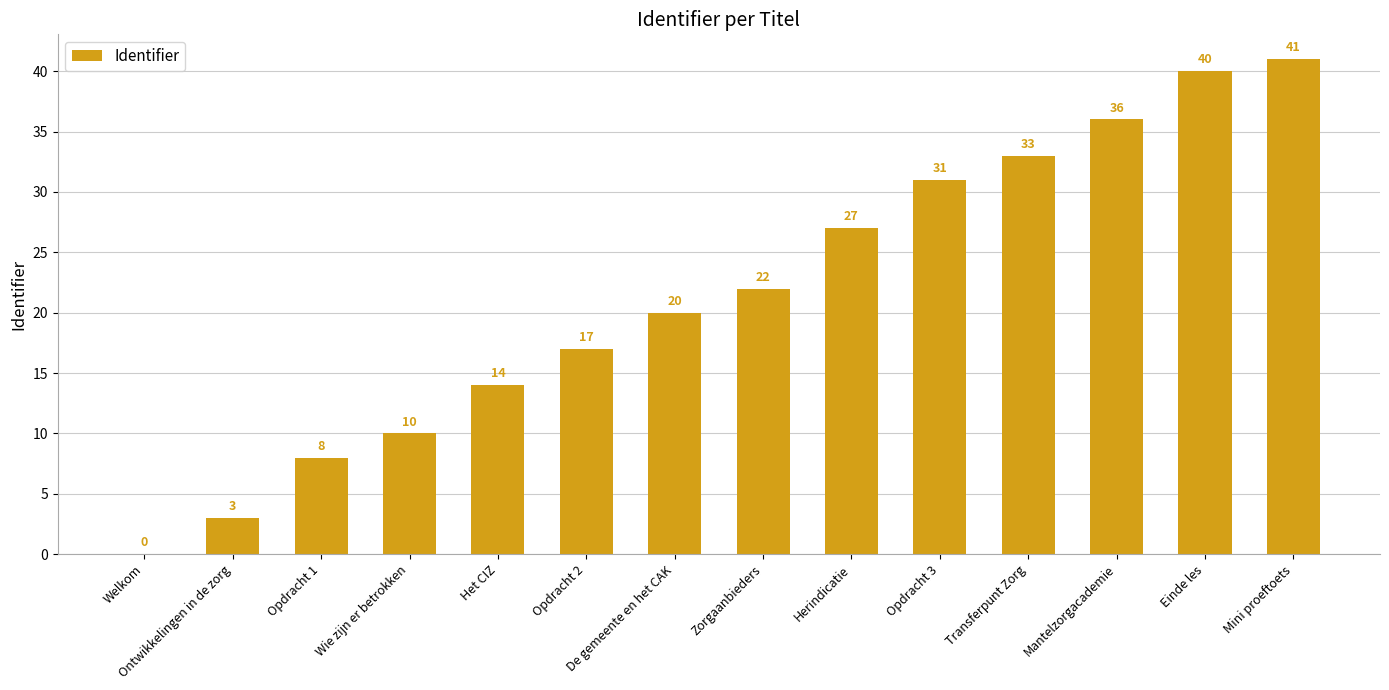

What is the approximate value at De gemeente en het CAK, to the nearest 10?

20